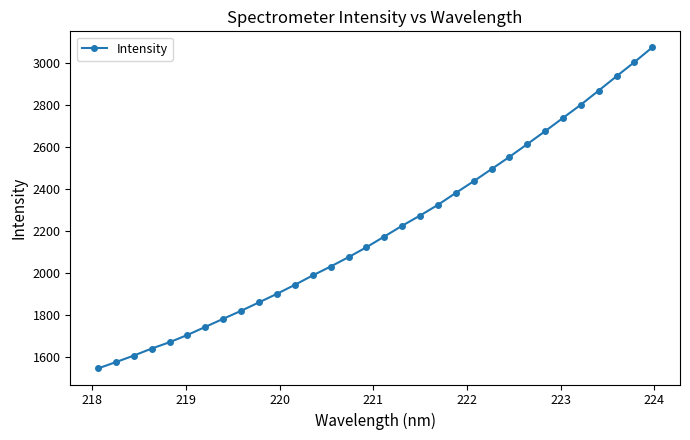

What is the average value?

2205.3